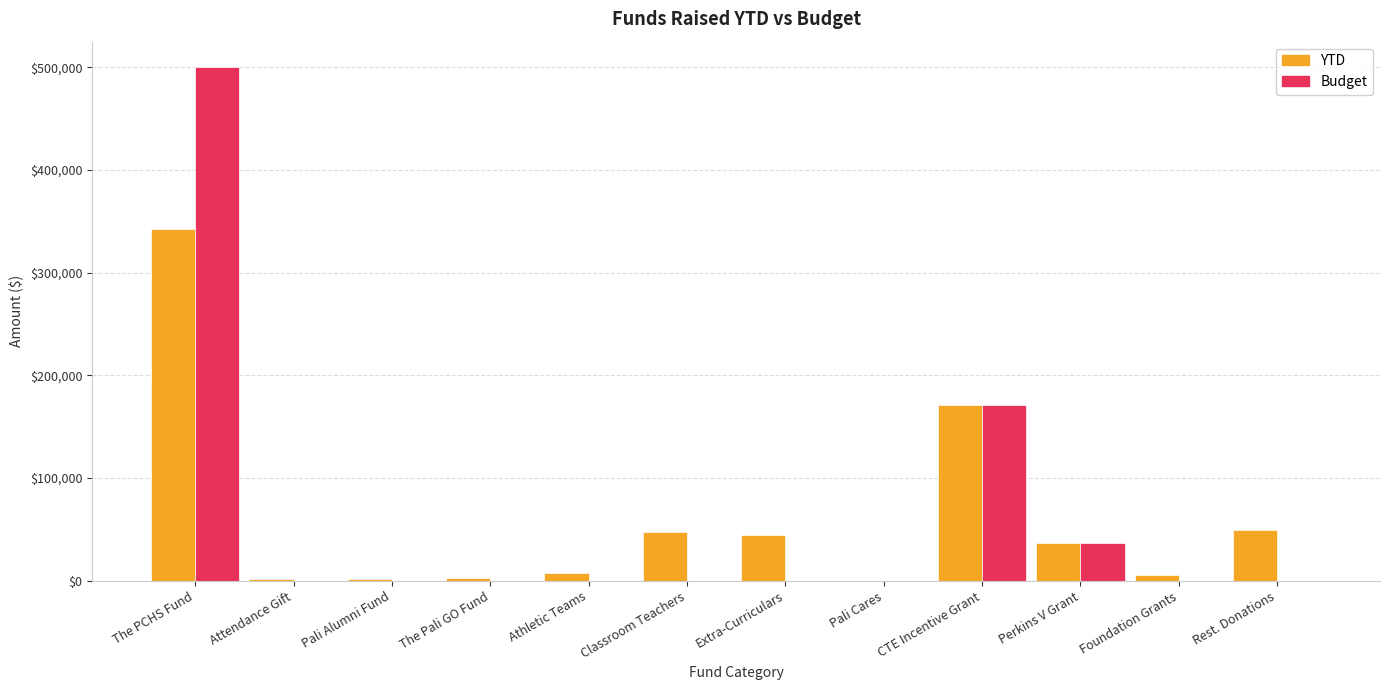

What is the average value of the Budget series?

59063